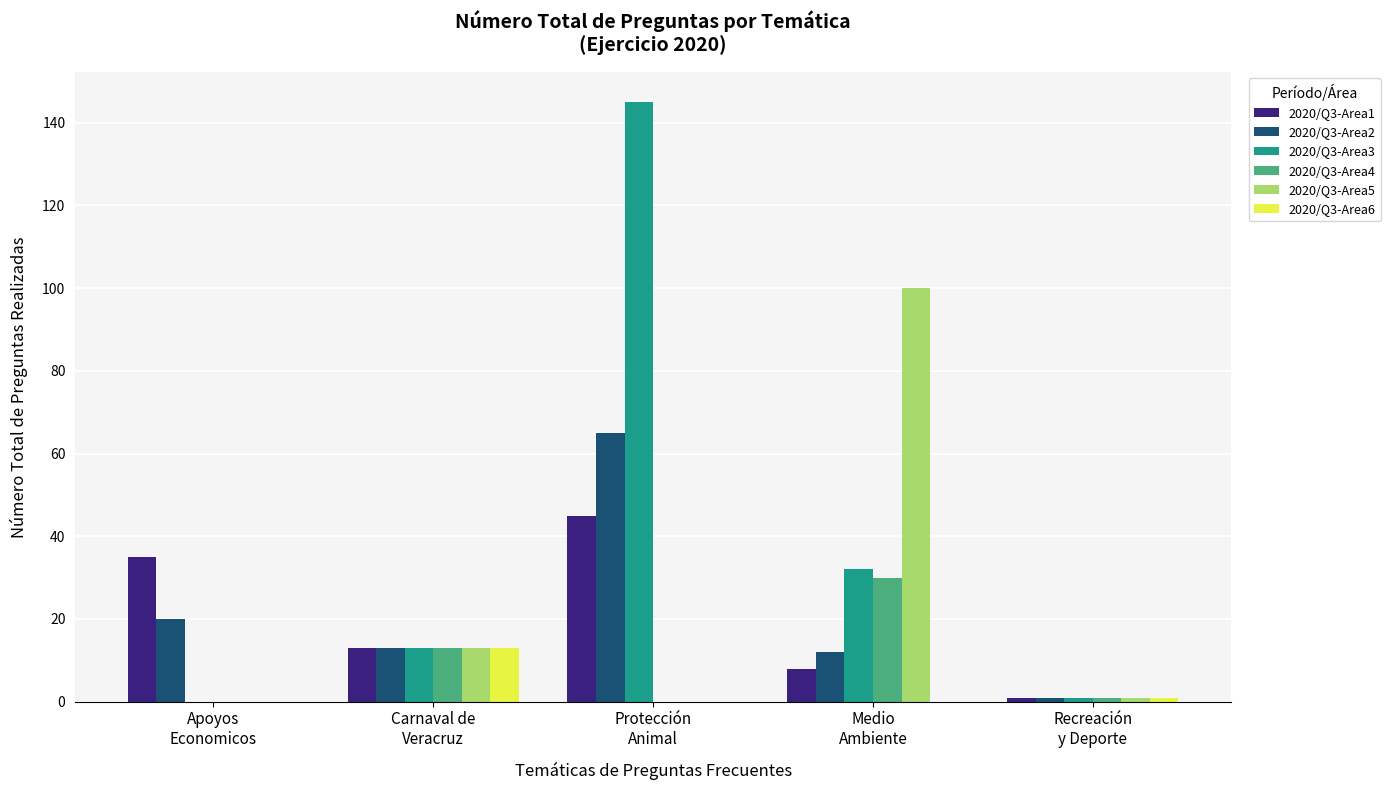

What is the maximum value for 2020/Q3-Area4?

30